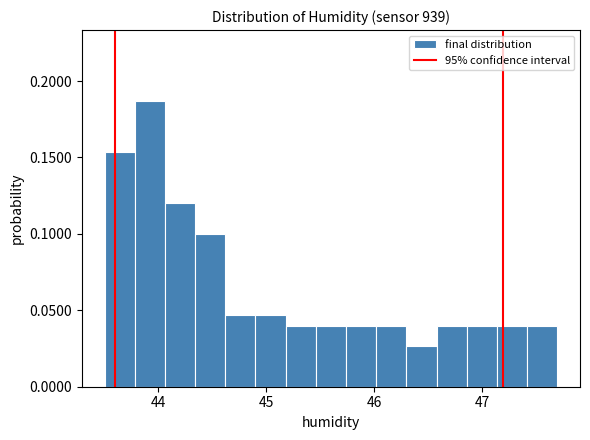

Around what value on the x-axis is the tallest bar? Give the approximate position of its centre, as read against the axis.

43.9